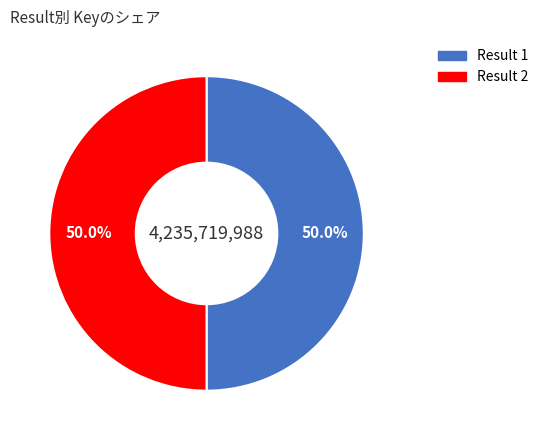

What percentage do Result 2 and Result 1 together represent?

100.0%